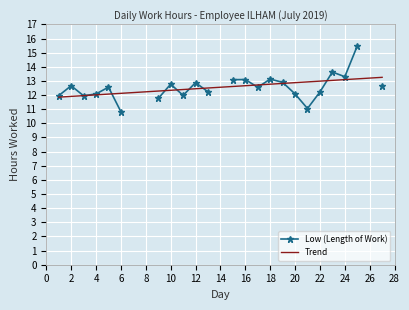

What is the lowest value of the Trend series?

11.9